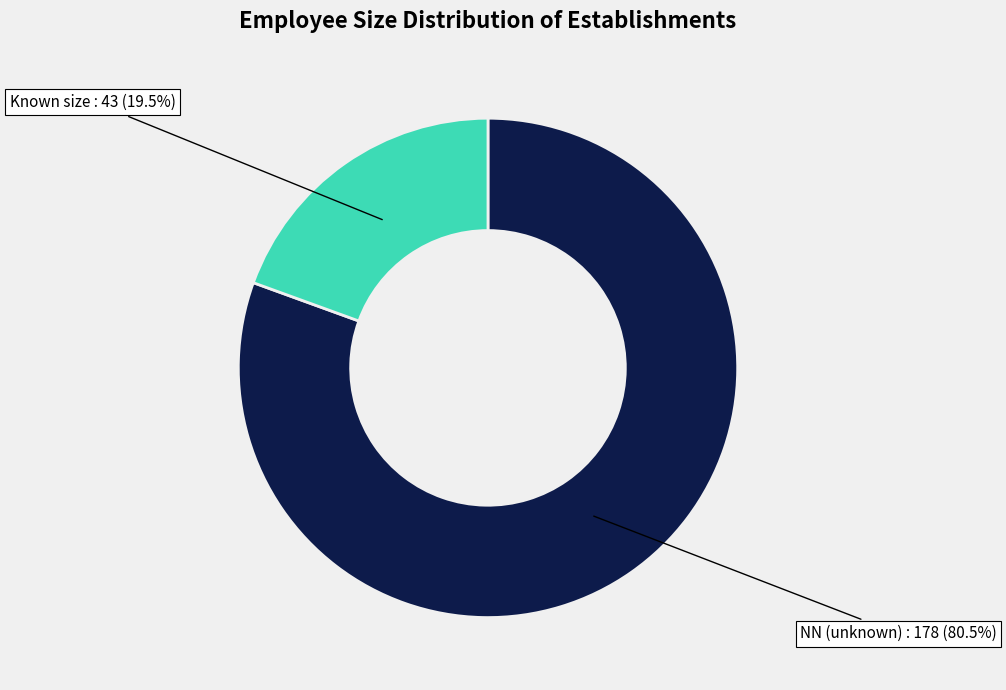

How many slices are in this pie chart?

2